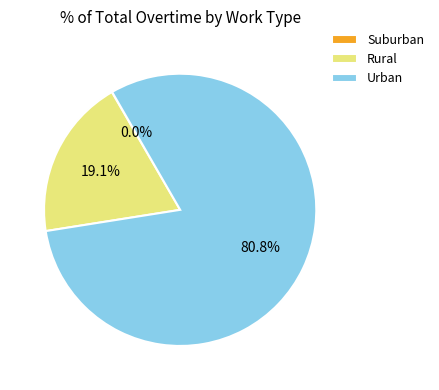

Which has a higher value, Rural or Urban?

Urban